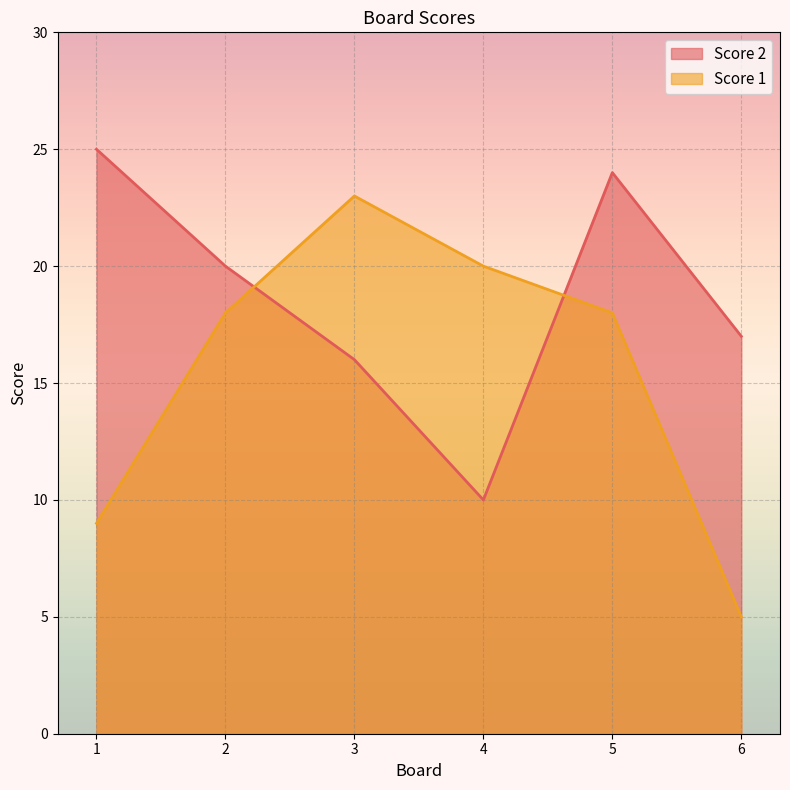

Reading left to right, what are all the values shown in this chart?

Score 2: 25	20	16	10	24	17
Score 1: 9	18	23	20	18	5